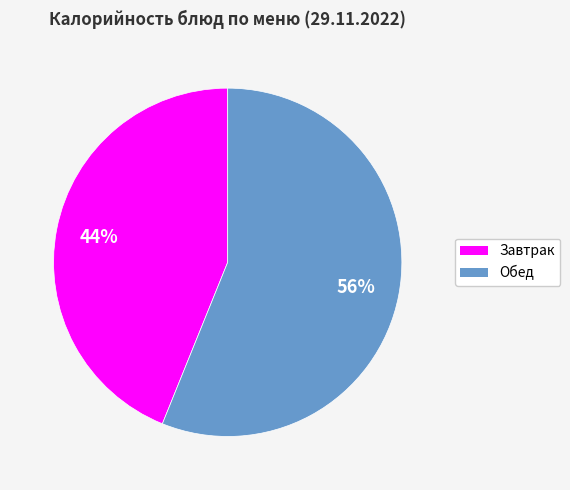

Count the number of slices in the pie.

2